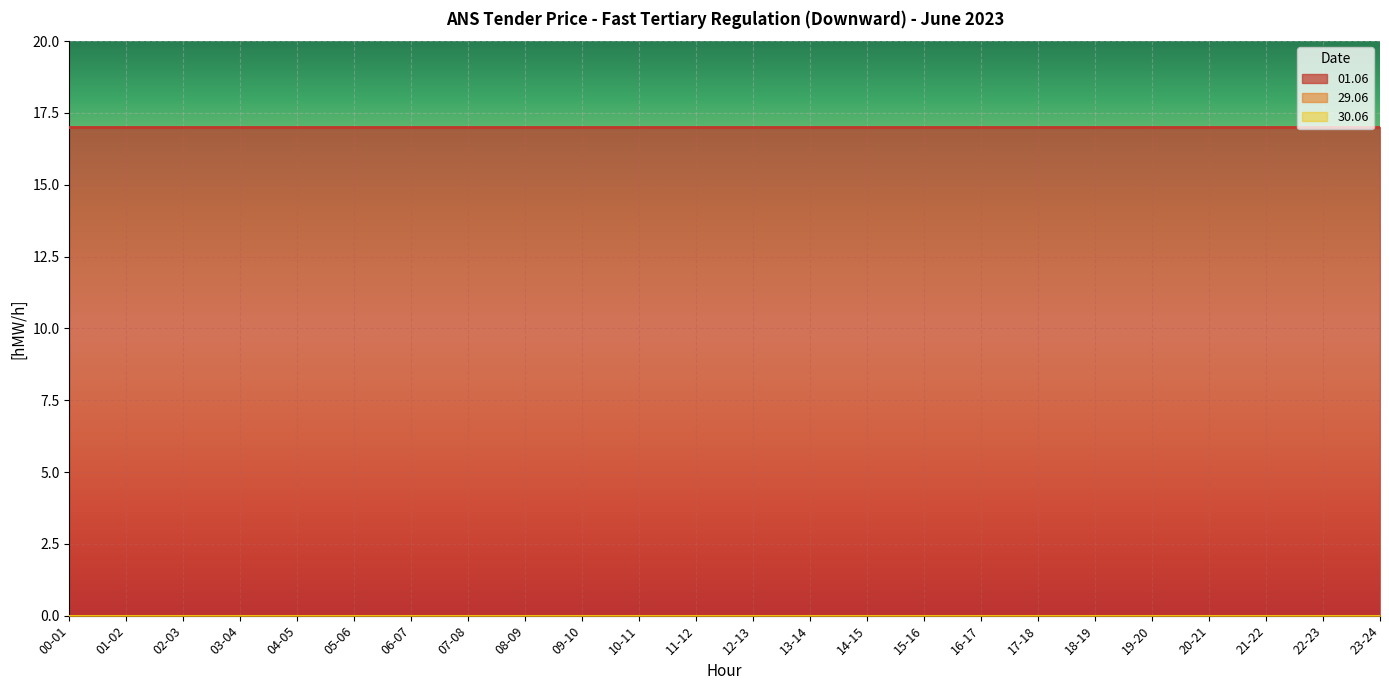

Count the number of categories in the chart.

24